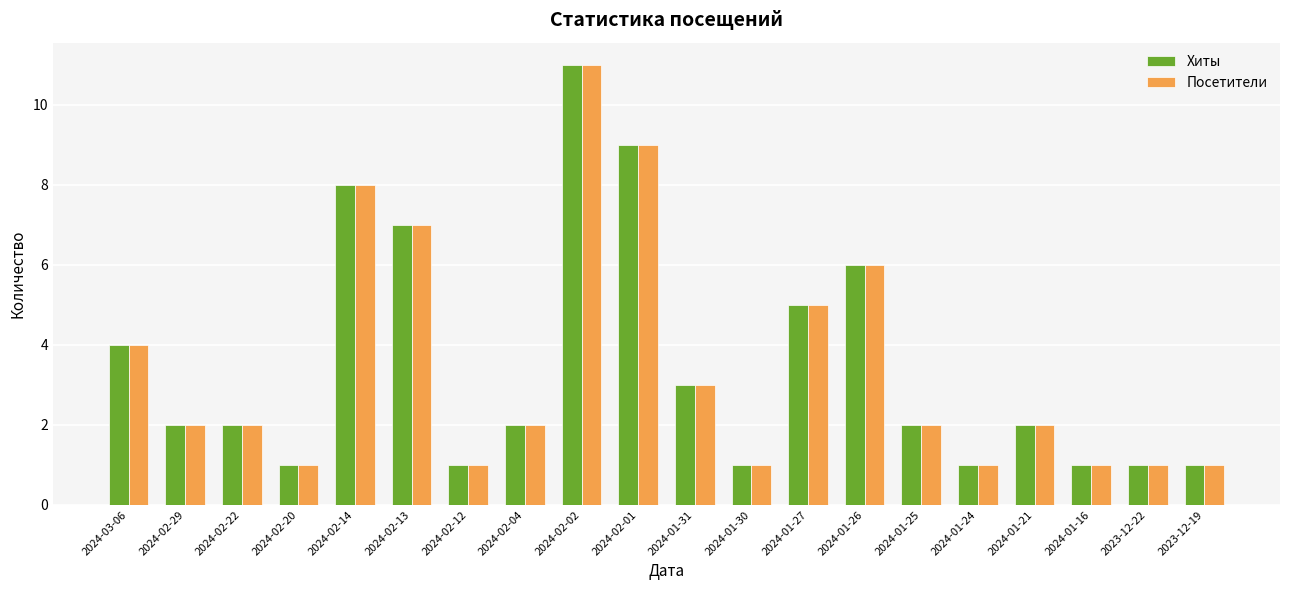

At which label is Посетители closest to 6?

2024-01-26